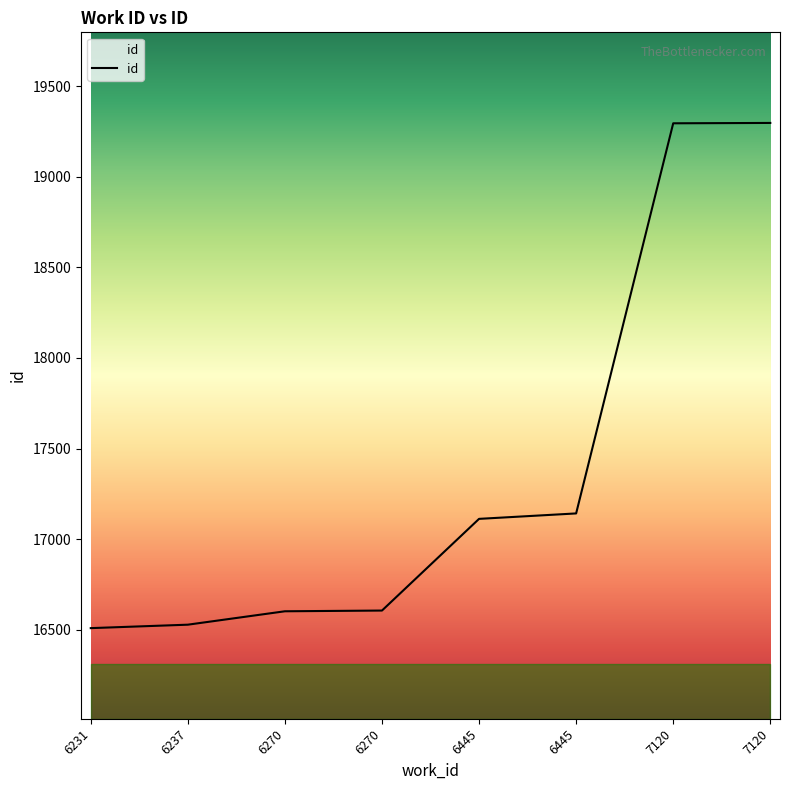

Count the number of data series in this chart.

1